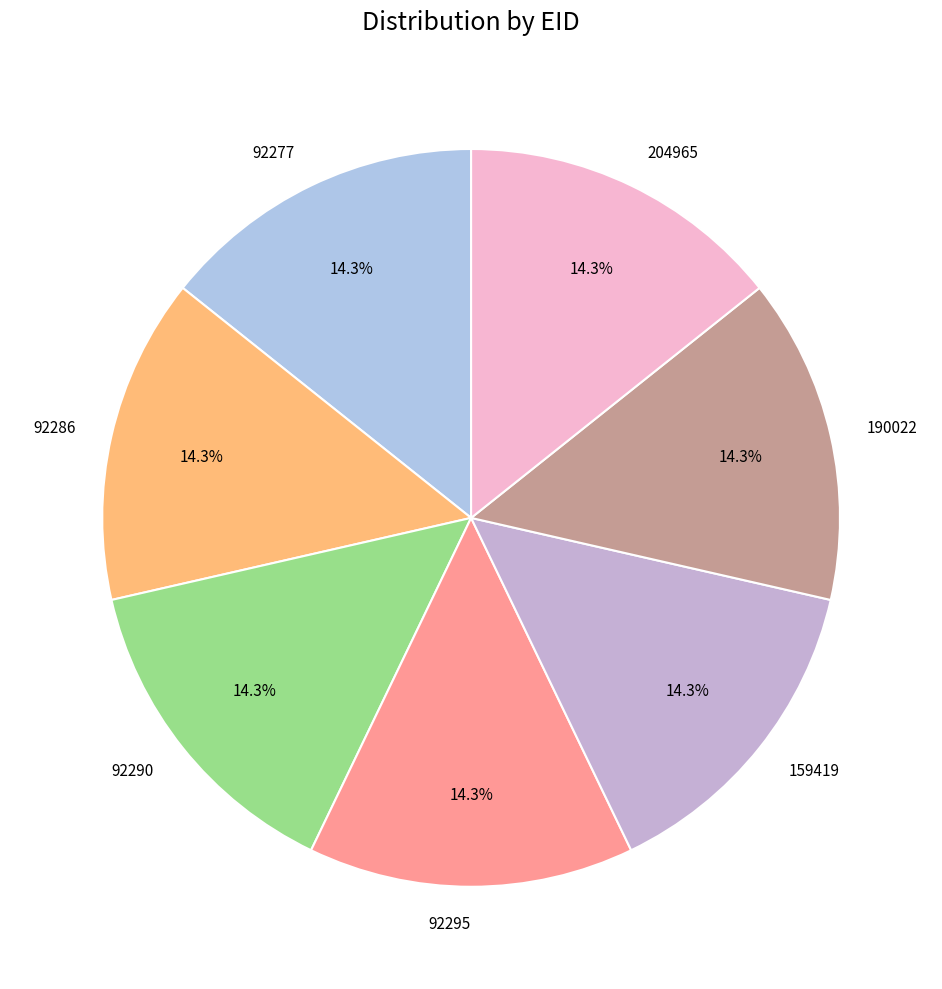

To the nearest percent, what is the average slice percentage?

14%